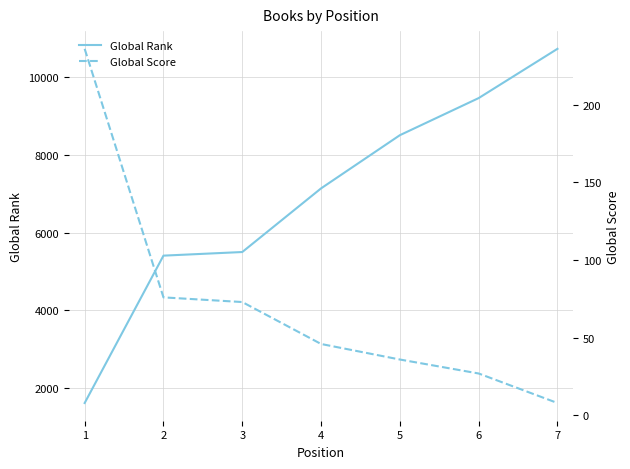

True or false: Global Score and Global Rank cross at least once.

False